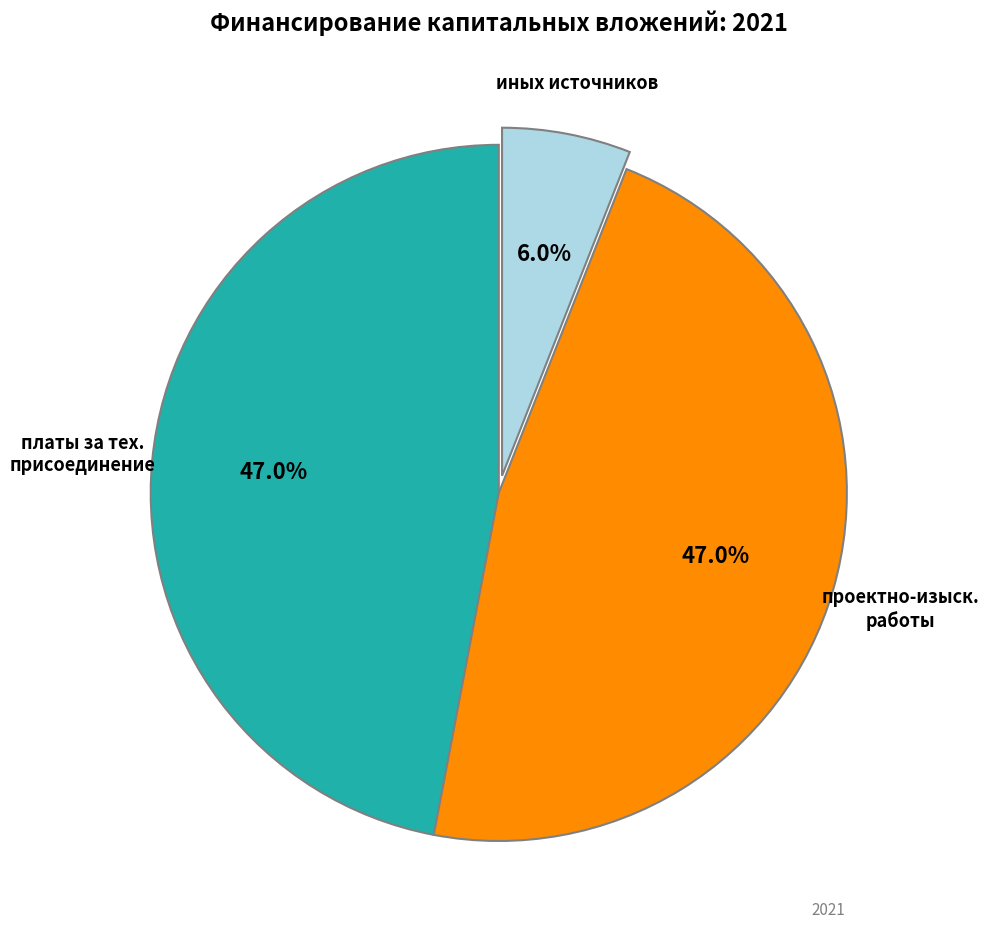

To the nearest percent, what is the average slice percentage?

33%